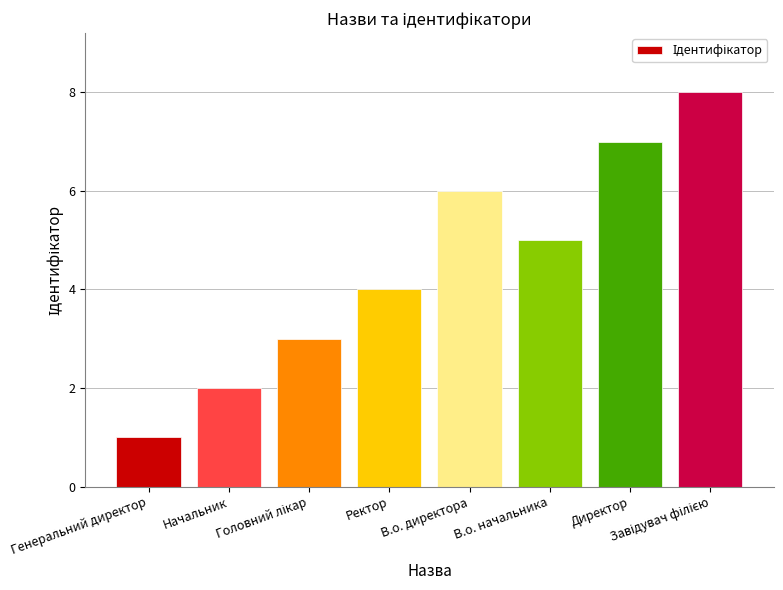

What is the difference between the maximum and minimum values?

7